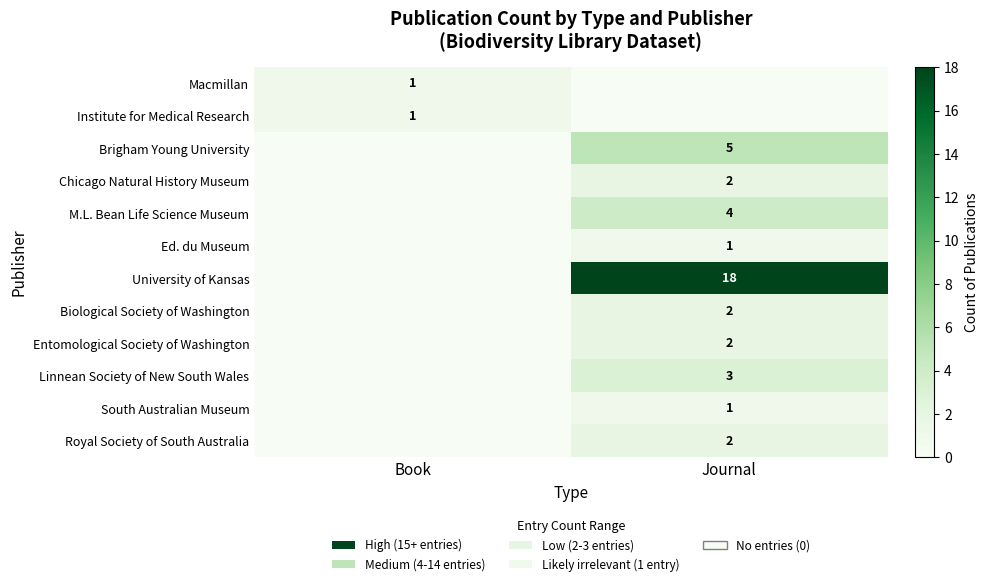

The Royal Society of South Australia series shows 2 at Journal. True or false?

True